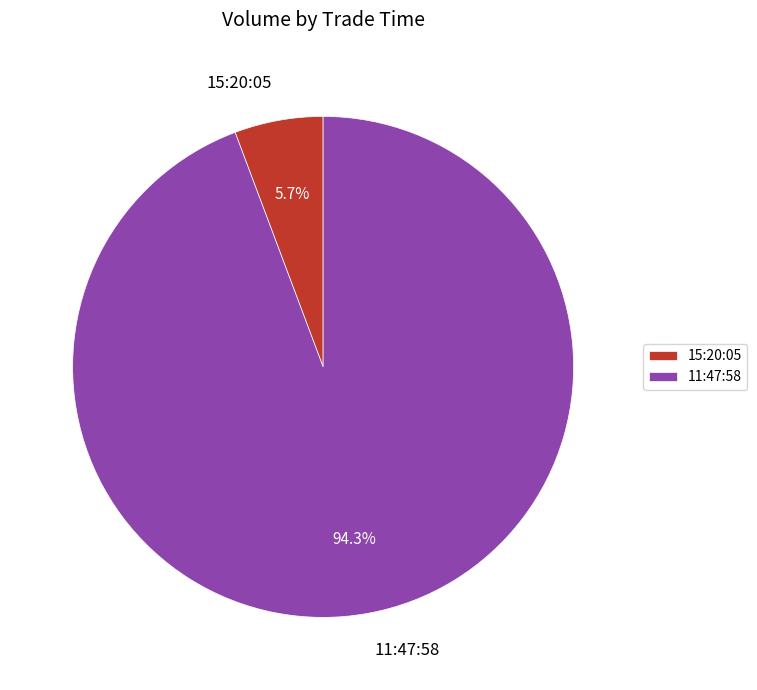

What is the ratio of the value at 11:47:58 to the value at 15:20:05?

16.5